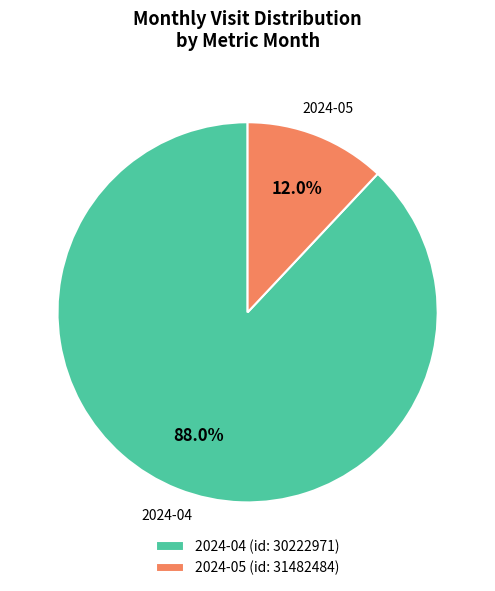

To the nearest percent, what is the difference between the largest and smallest slice percentages?

76%